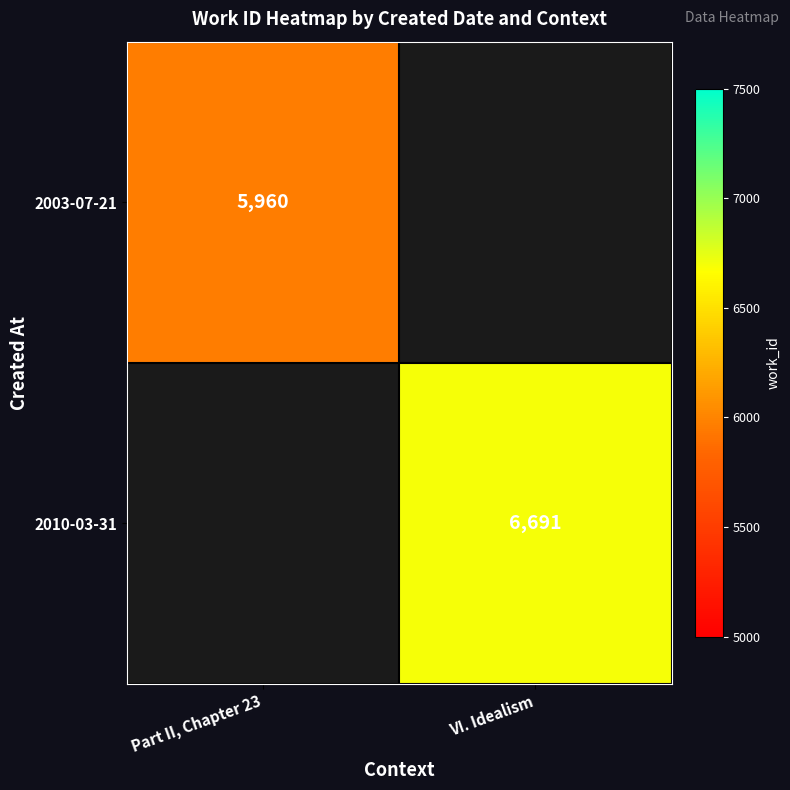

Is the value of 2003-07-21 at Part II, Chapter 23 greater than the value of 2010-03-31 at VI. Idealism?

No